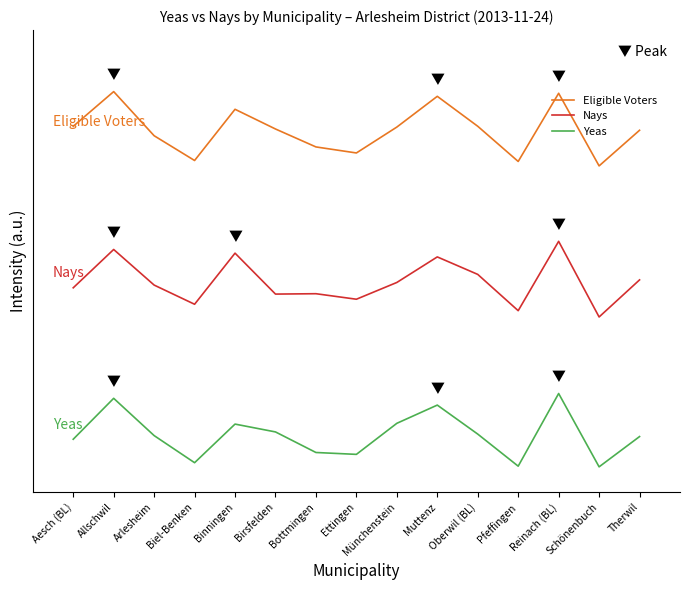

Which series has the largest total across all categories?

Eligible Voters